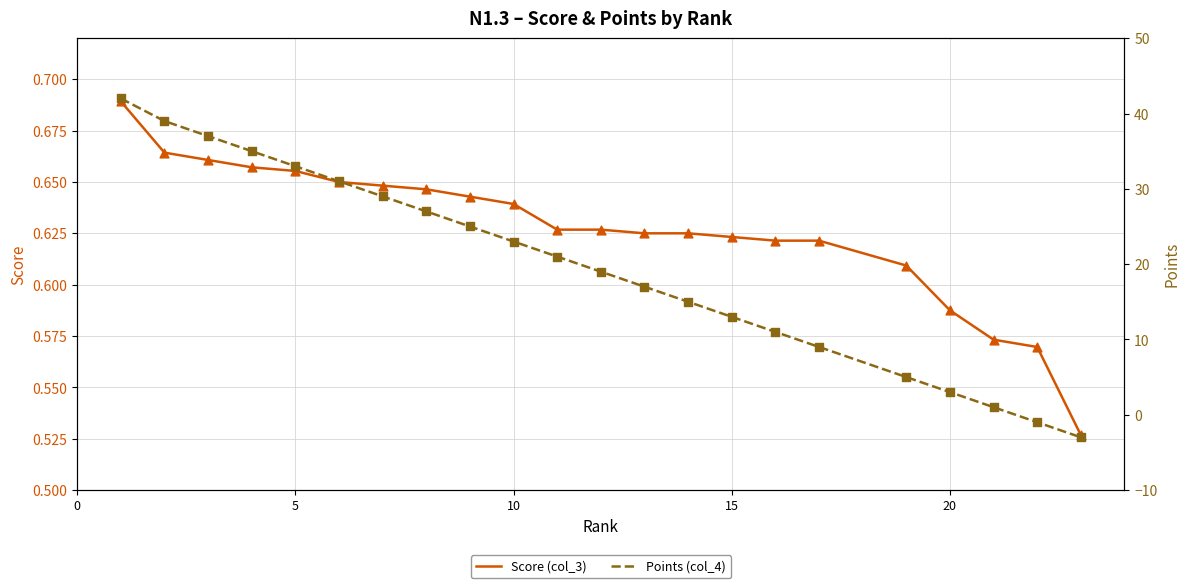

Which series contains the highest Y value?

Points (col_4)